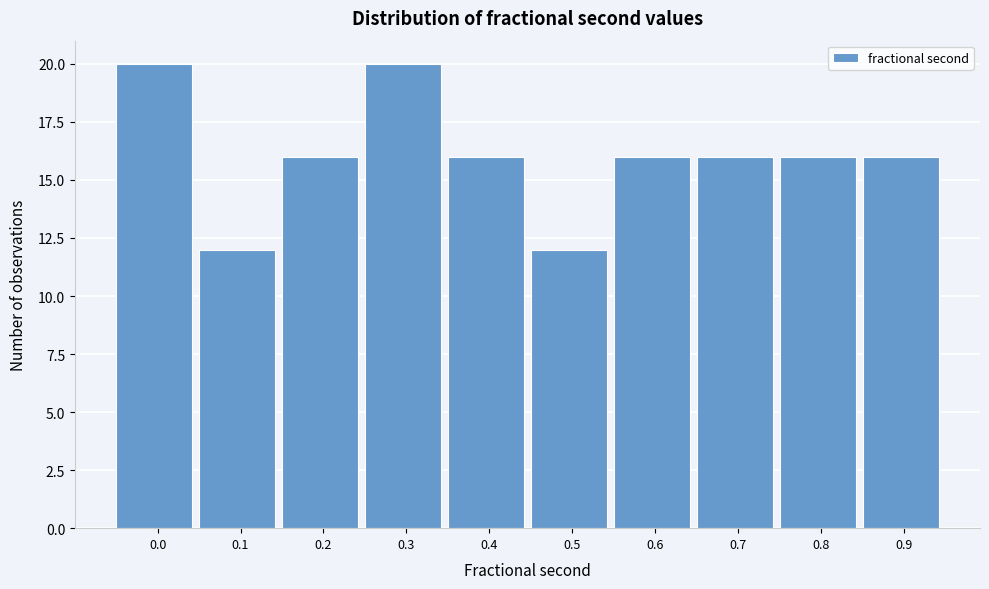

Reading left to right, extract all data points from this chart.

20	12	16	20	16	12	16	16	16	16